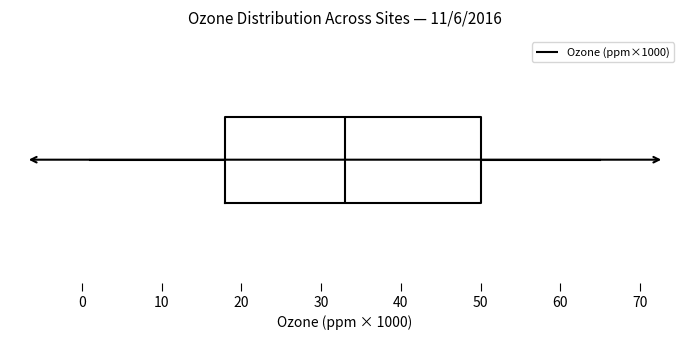

Read this box plot against the x-axis: the position of the median line, the range covered by the box, and the ends of both whiskers. The values are not printed on the chart, so give them approximately, as read against the axis.

median 33, box 18 to 50, whiskers 1 to 65